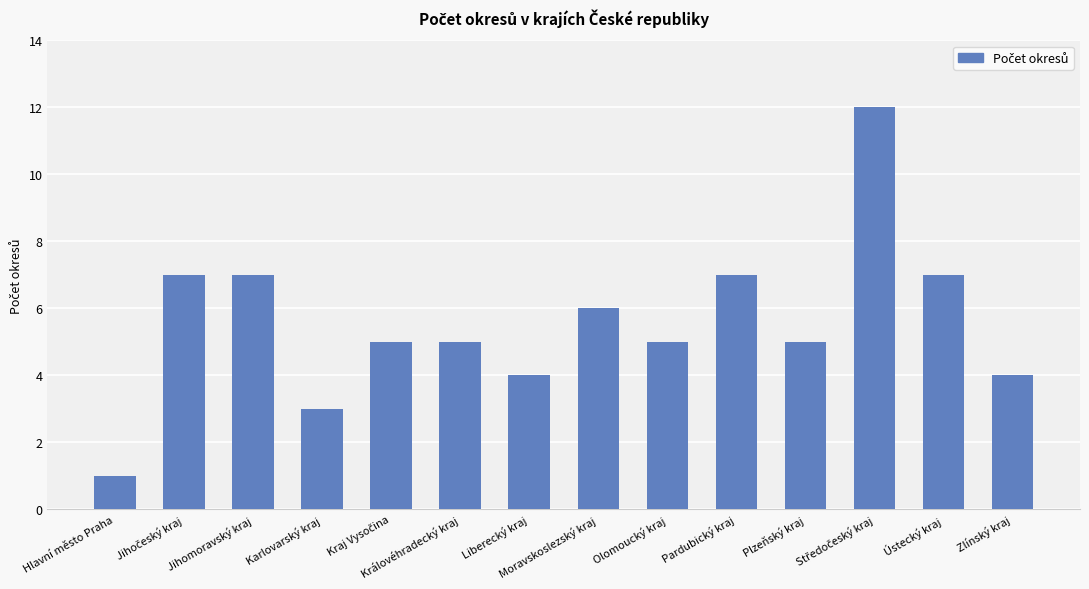

Reading left to right, what are all the values shown in this chart?

1	7	7	3	5	5	4	6	5	7	5	12	7	4